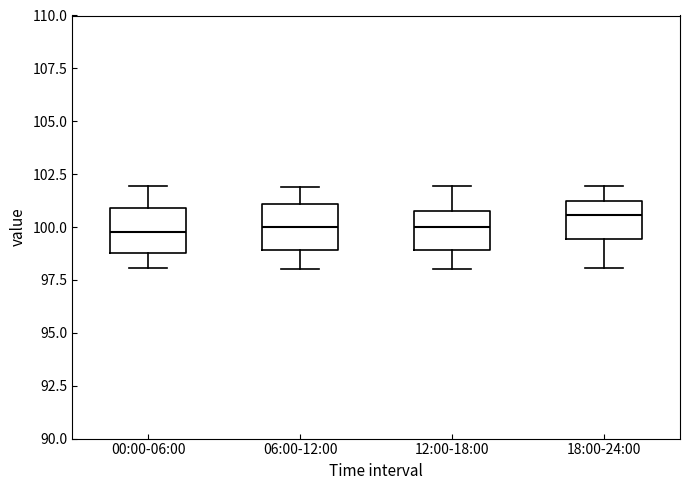

Where is the upper edge of the box for 00:00-06:00 on the y-axis? The values are not printed on the chart, so give them approximately, as read against the axis.

101.0